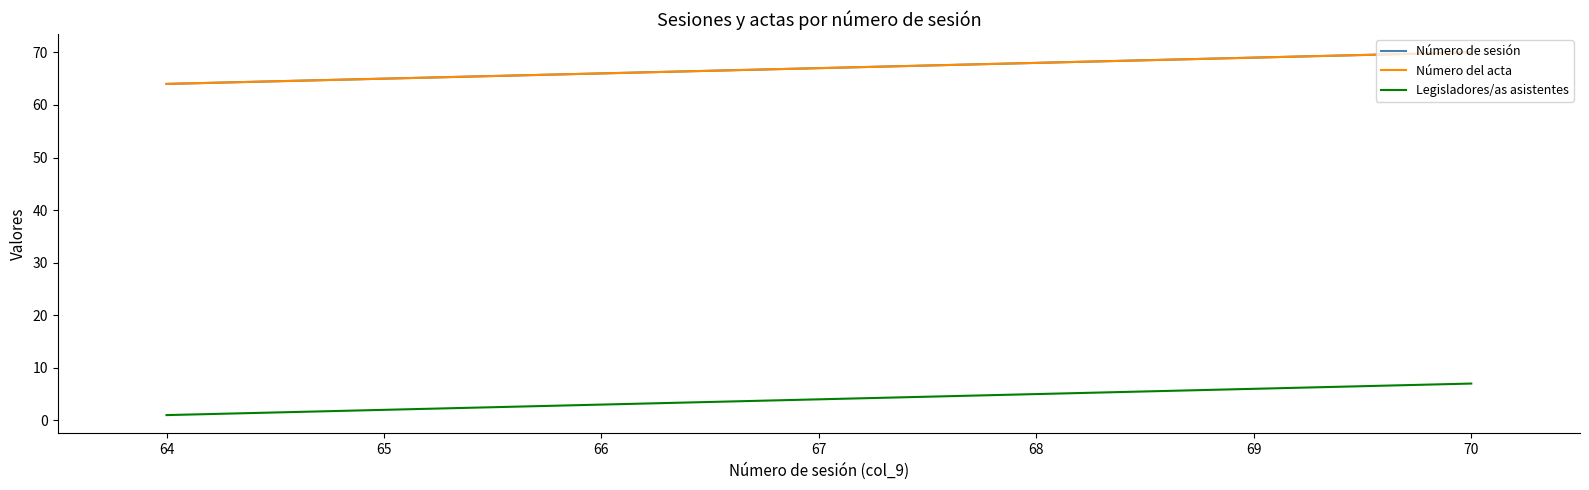

The value of Legisladores/as asistentes at 69 is 6. True or false?

True